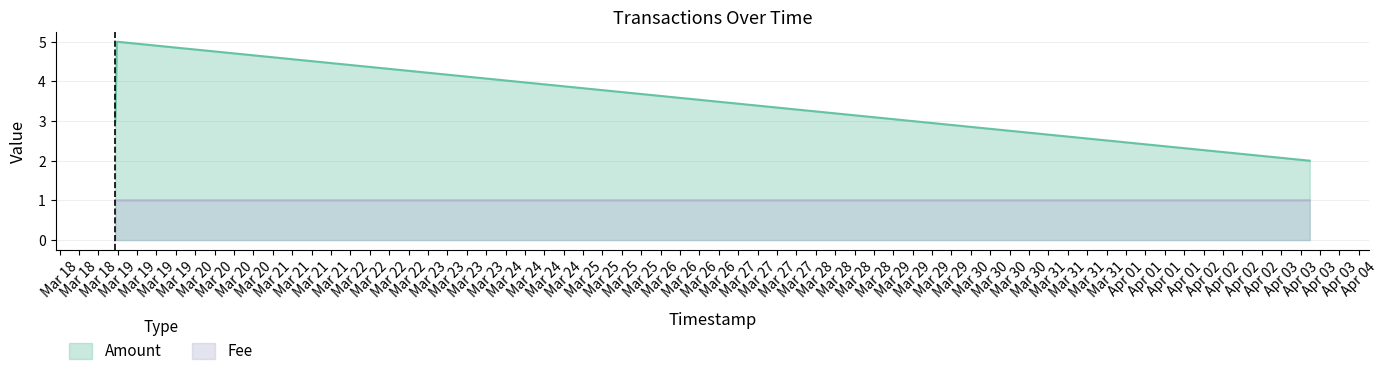

What is the label of the 3rd point from the left?

2017-03-19 03:15:37